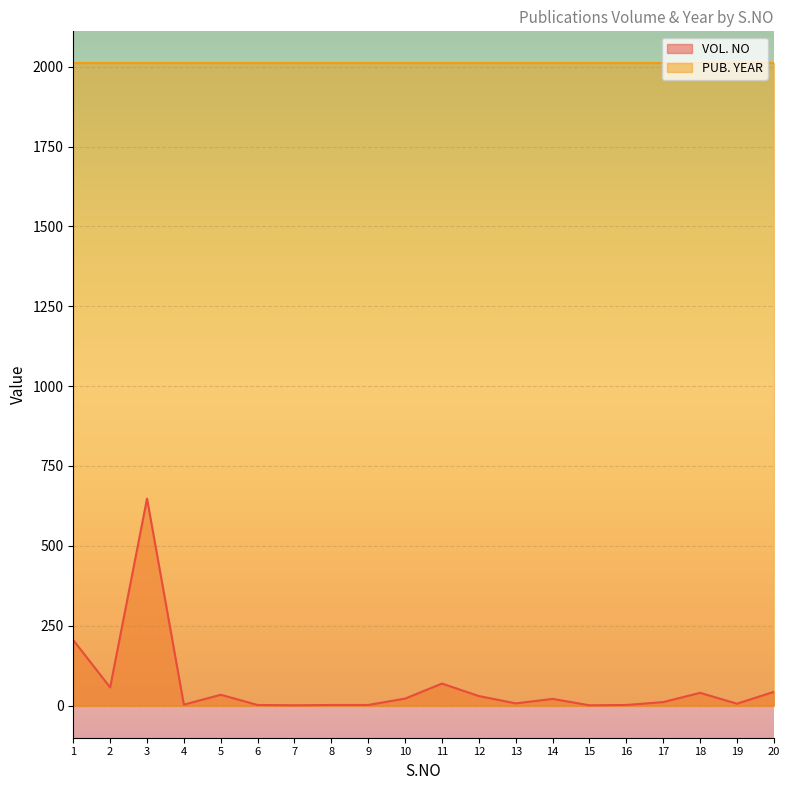

Is it true that the value at 19 is 9?

False